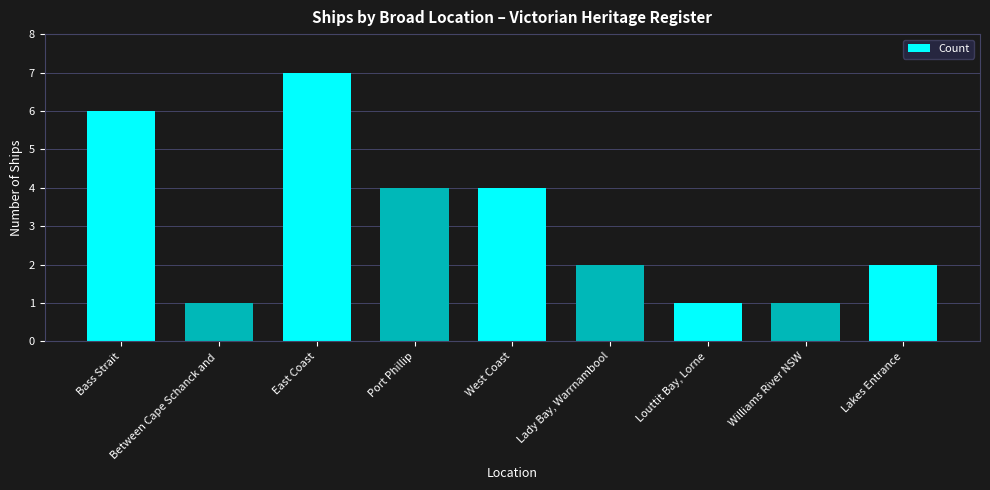

What is the smallest value displayed?

1